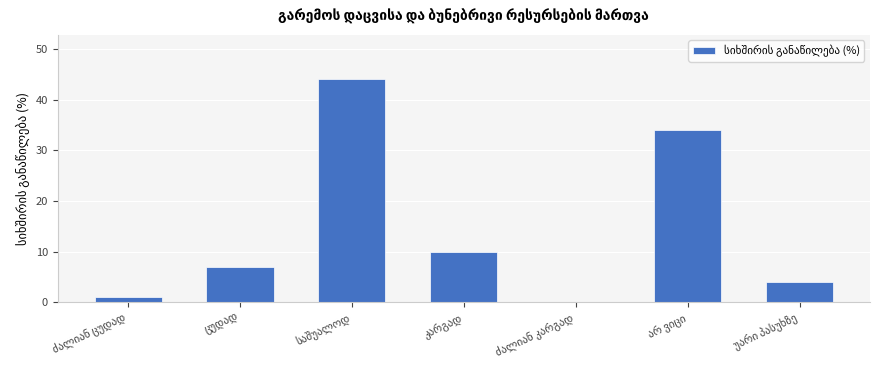

What is the maximum value shown in the chart?

44